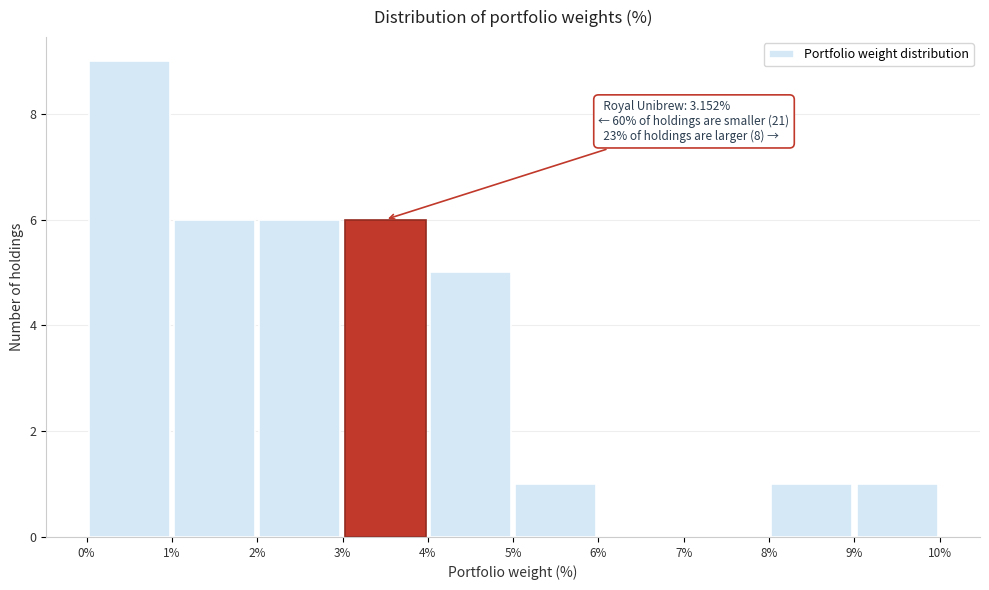

Over which range of the x-axis is the bar tallest?

0% to 1%